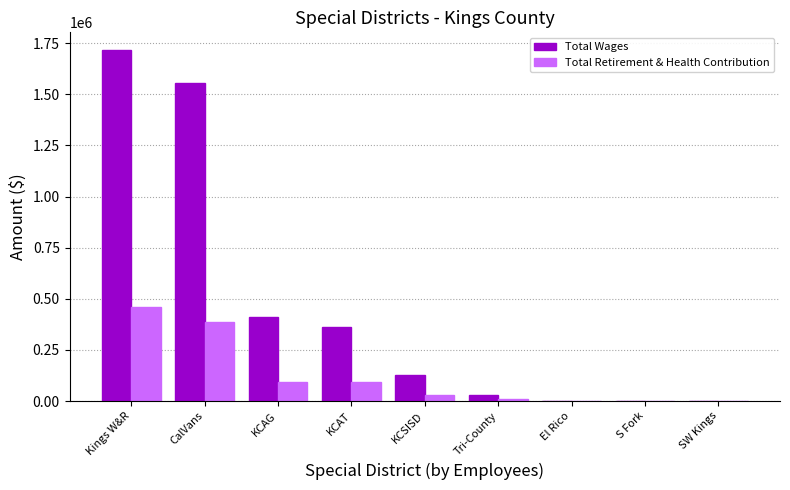

What is the difference between the Total Retirement & Health Contribution values at Kings W&R and KCAT?

368515